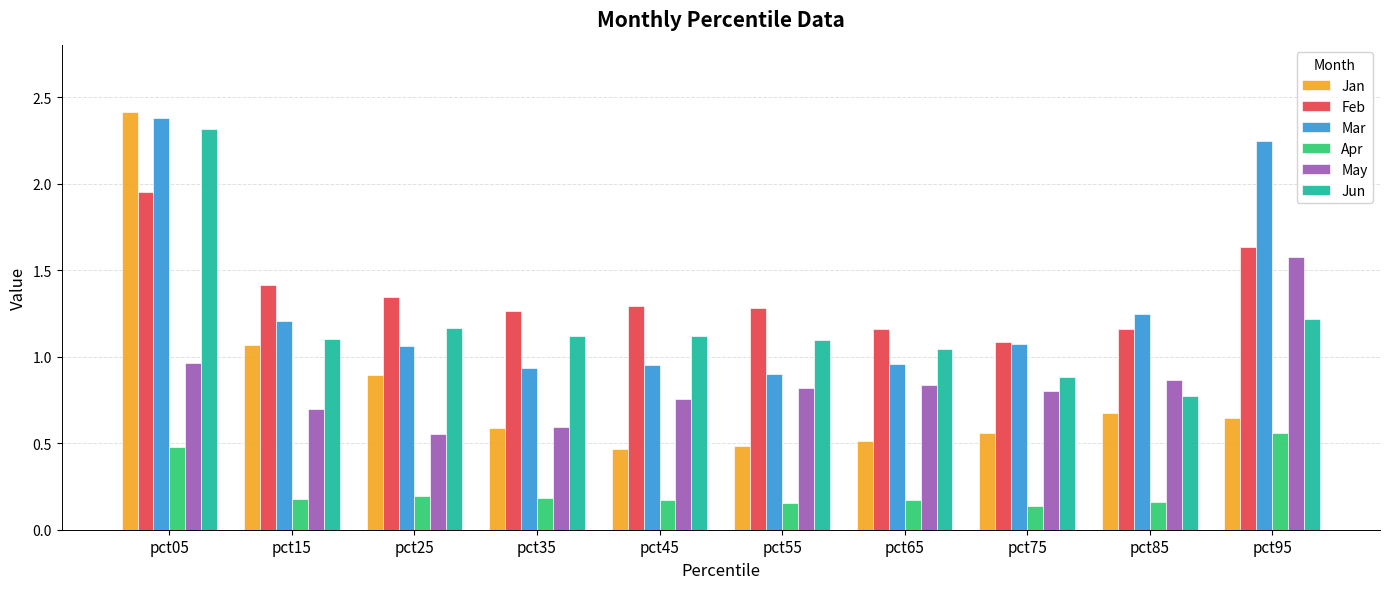

What is the highest value of the Jun series?

2.3